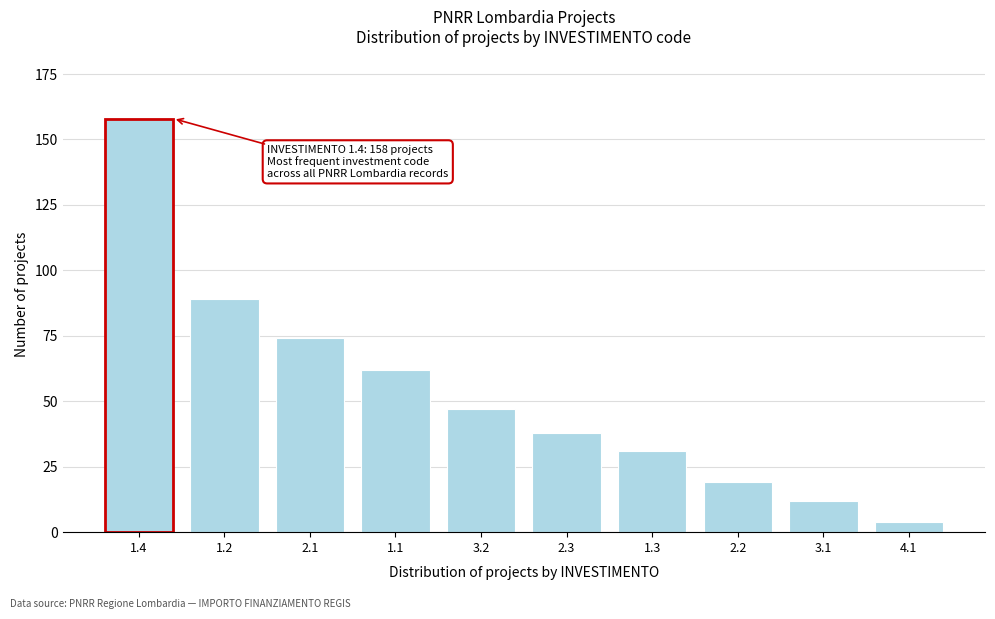

Reading left to right, list all the values displayed in this chart.

158	89	74	62	47	38	31	19	12	4